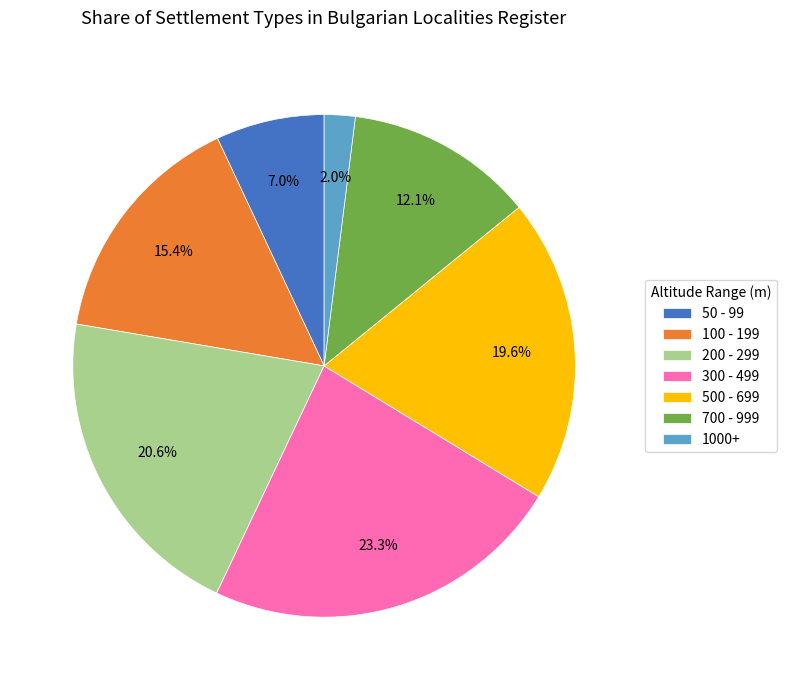

Which has a higher value, 200 - 299 or 300 - 499?

300 - 499